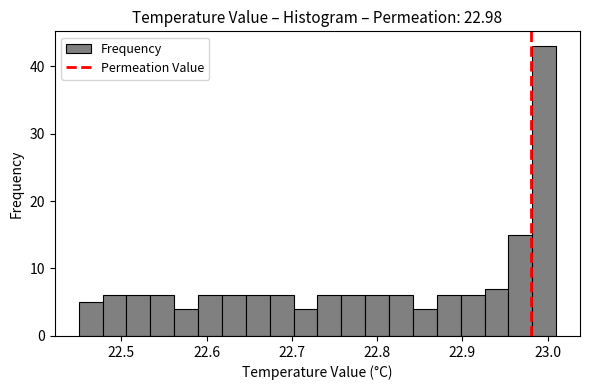

Read against the x-axis, roughly where is the centre of the tallest bar?

23.00